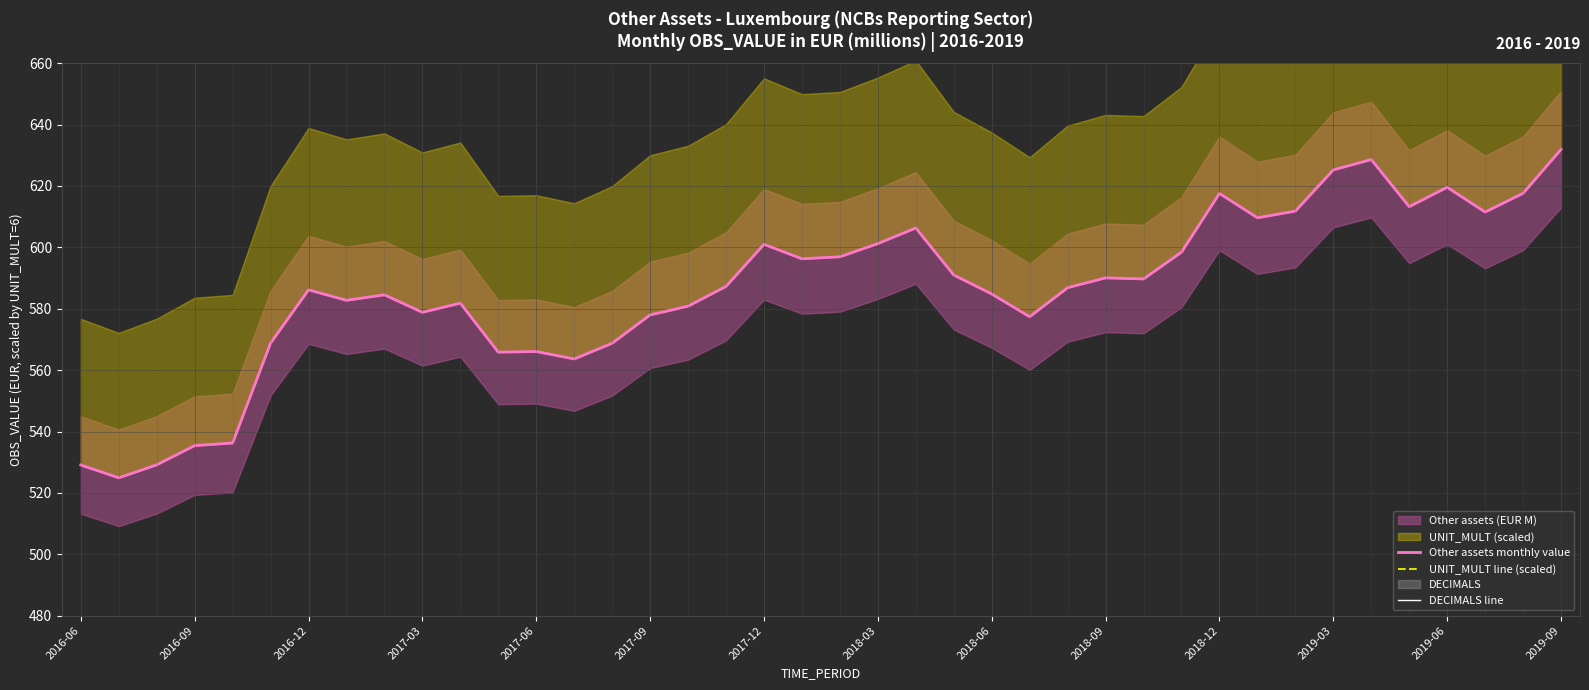

At how many categories does at least one series exceed 478?

40